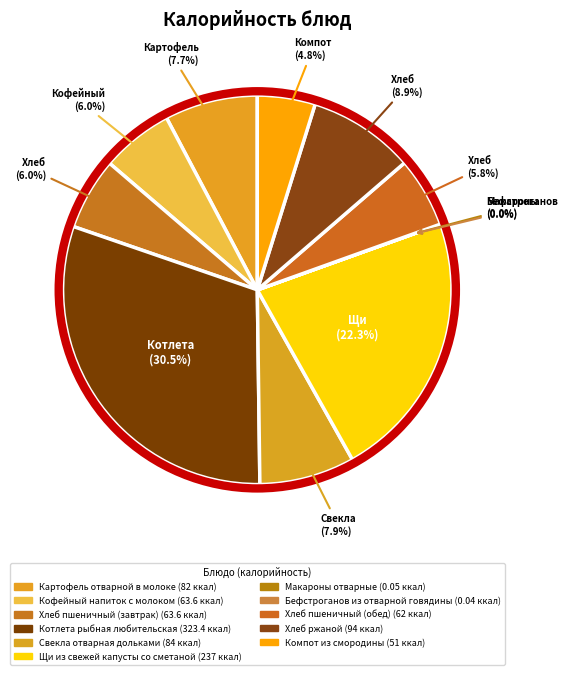

The Хлеб пшеничный (обед) slice represents 6% of the pie. True or false?

True